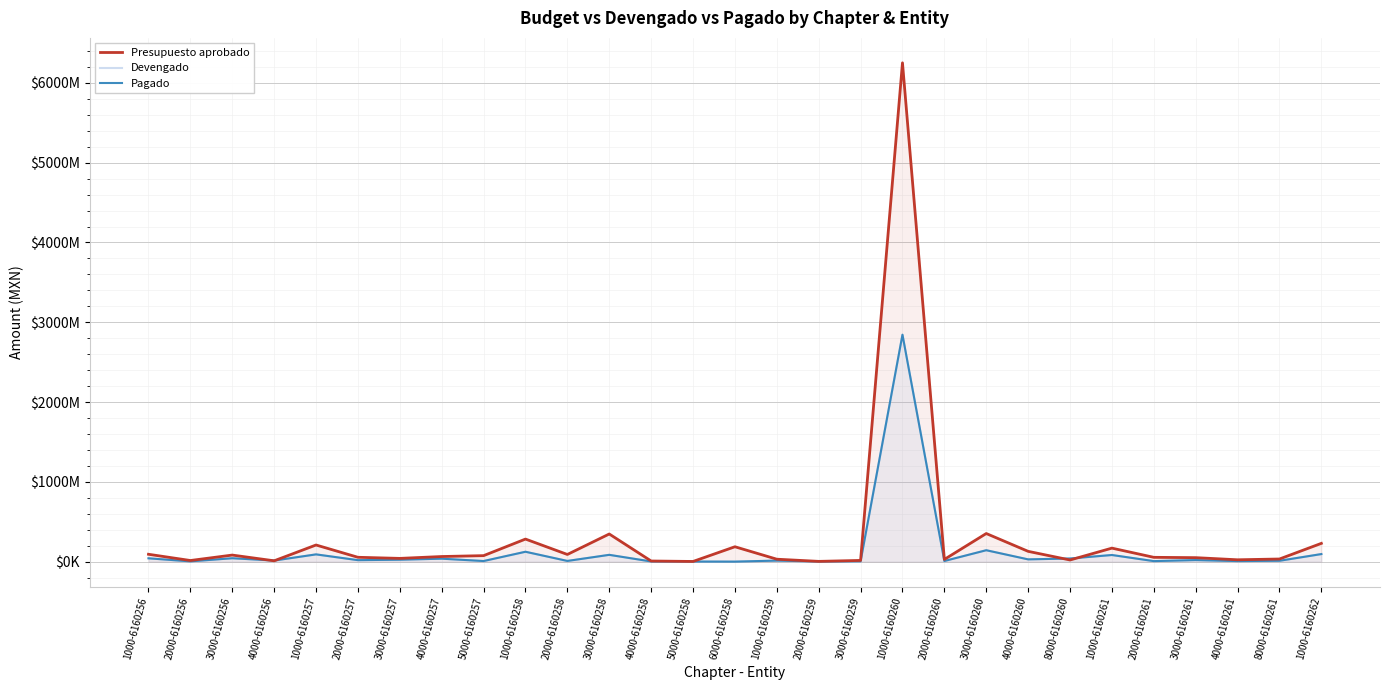

What are all the series names shown in the legend?

Presupuesto aprobado, Devengado, Pagado